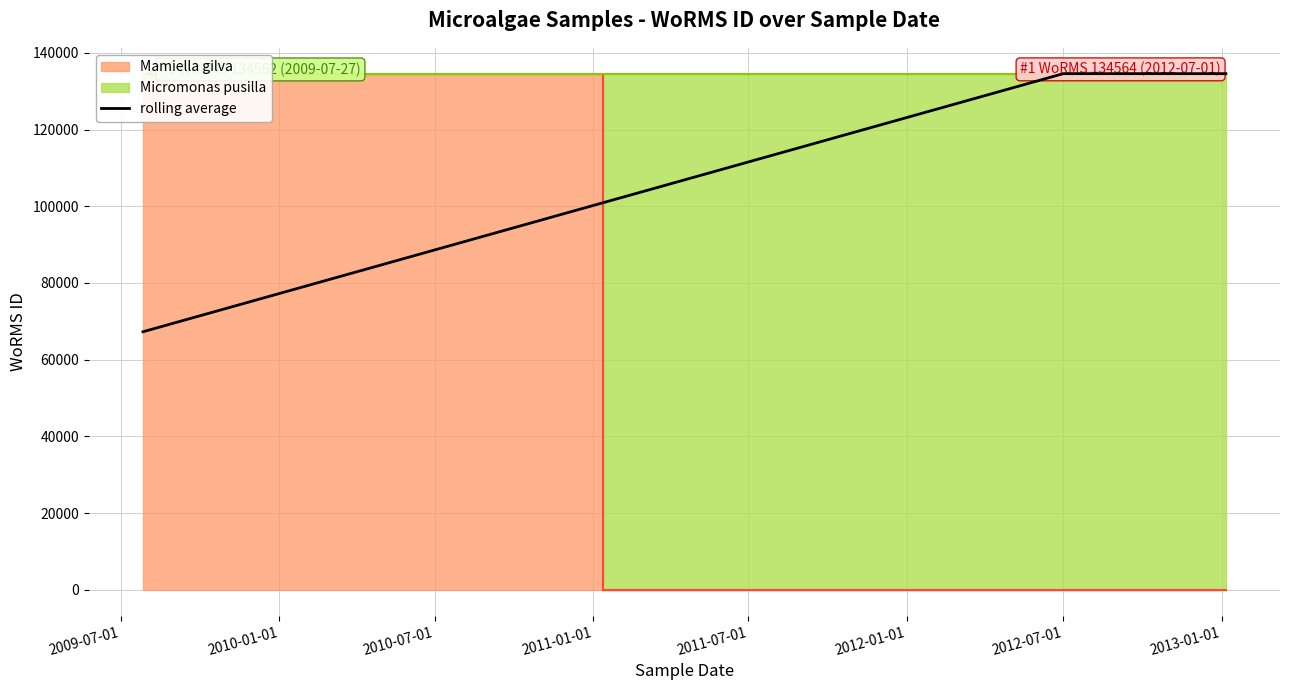

What is the lowest value of the rolling average series?

67281